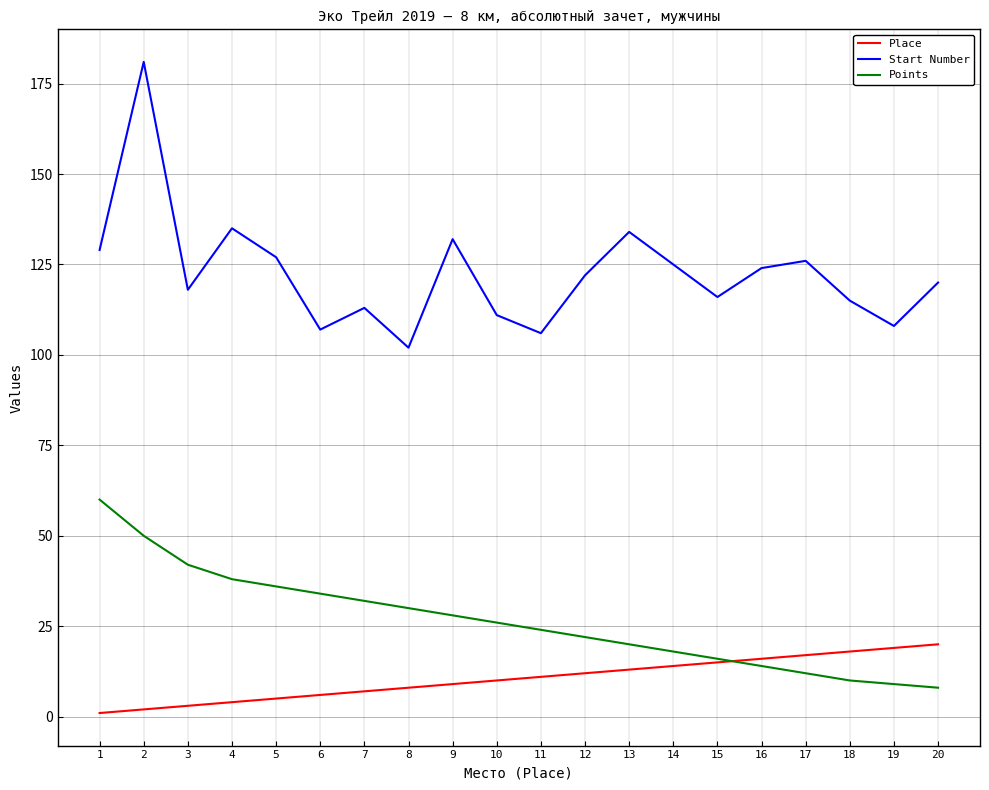

Where is Points nearest to the value 34?

6